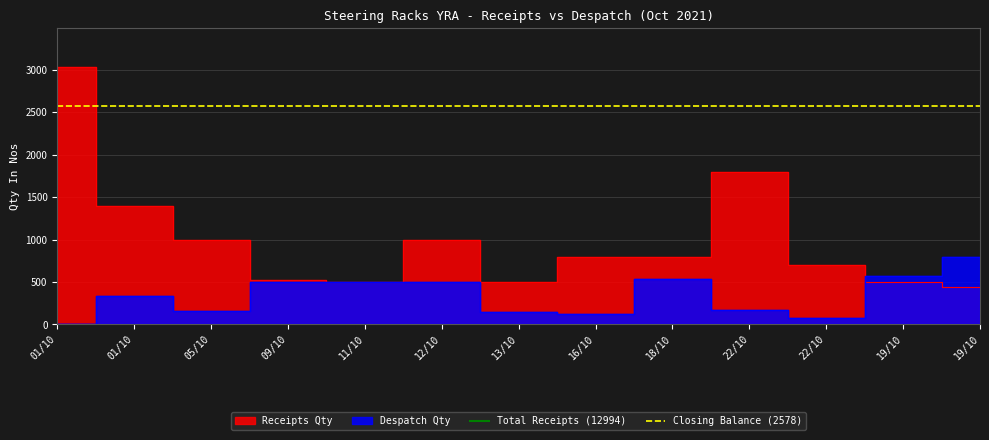

What is the maximum value for Total Receipts (12994)?

12994